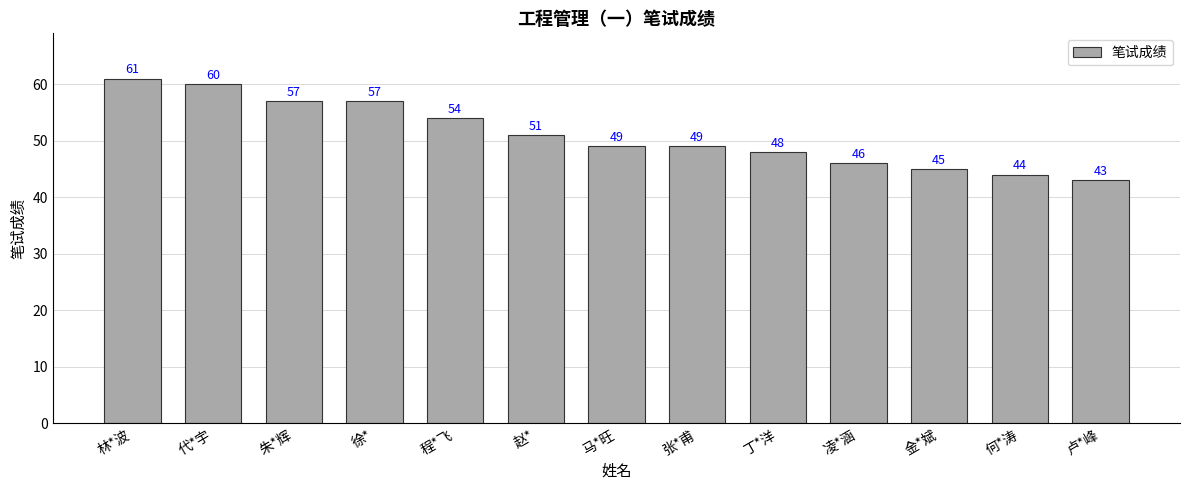

The chart shows a value of 57 at 朱*辉. True or false?

True